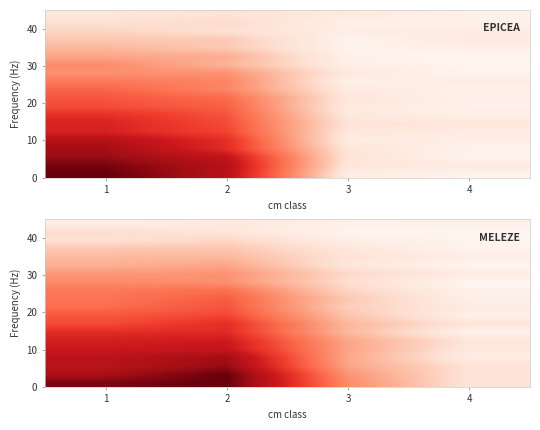

At which category is the sum across all series the highest?

2